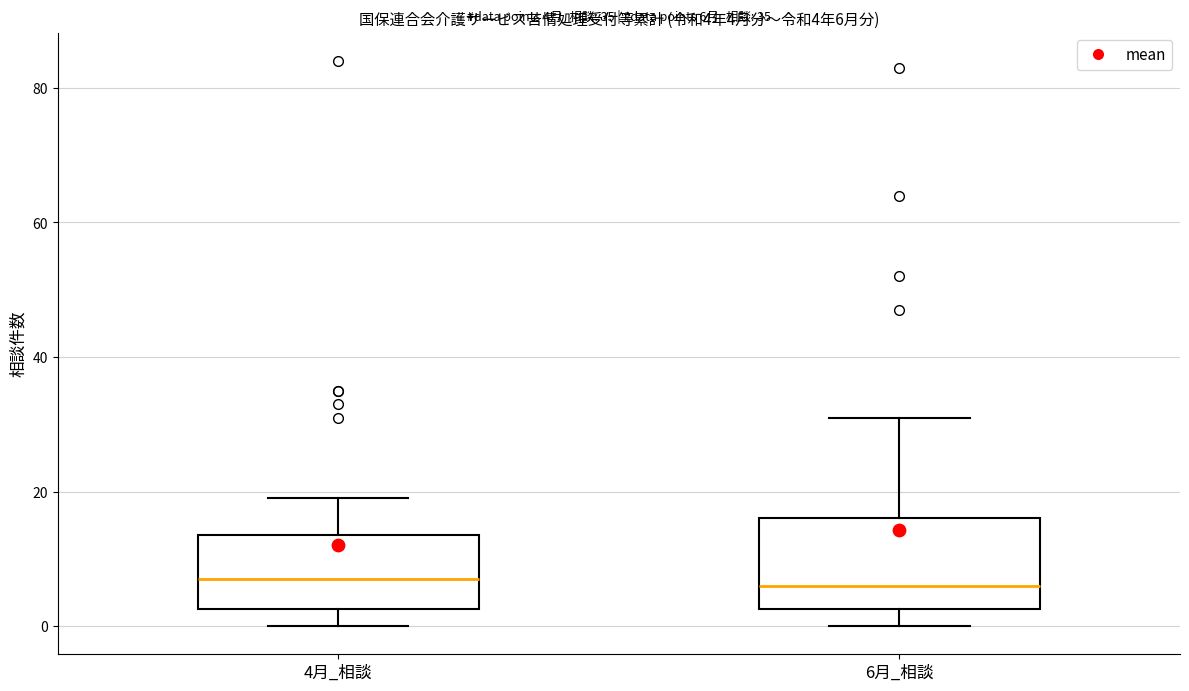

Which box is the tallest, from its lower edge to its upper edge?

6月_相談